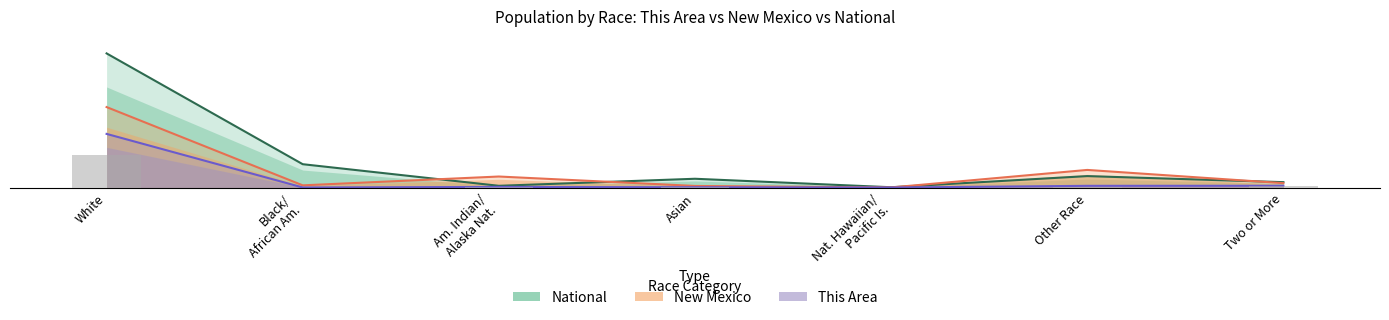

Rank the series at Asian from lowest to highest value.

This Area, New Mexico, National